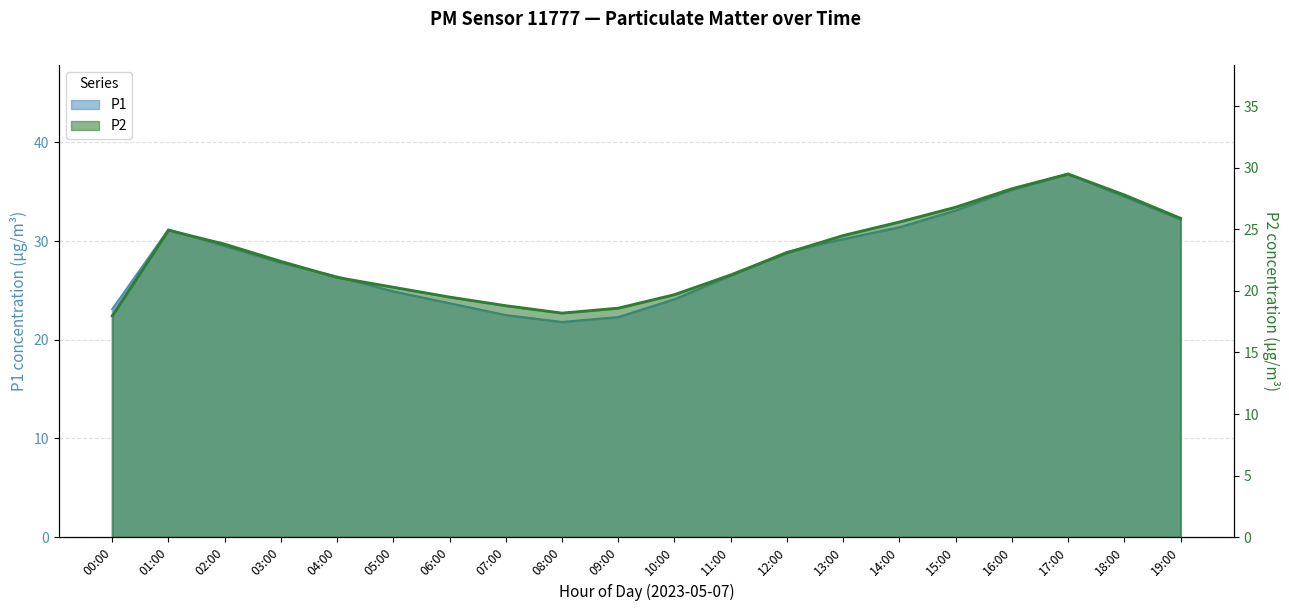

Is the value of P2 at 03:00 greater than the value of P1 at 11:00?

No